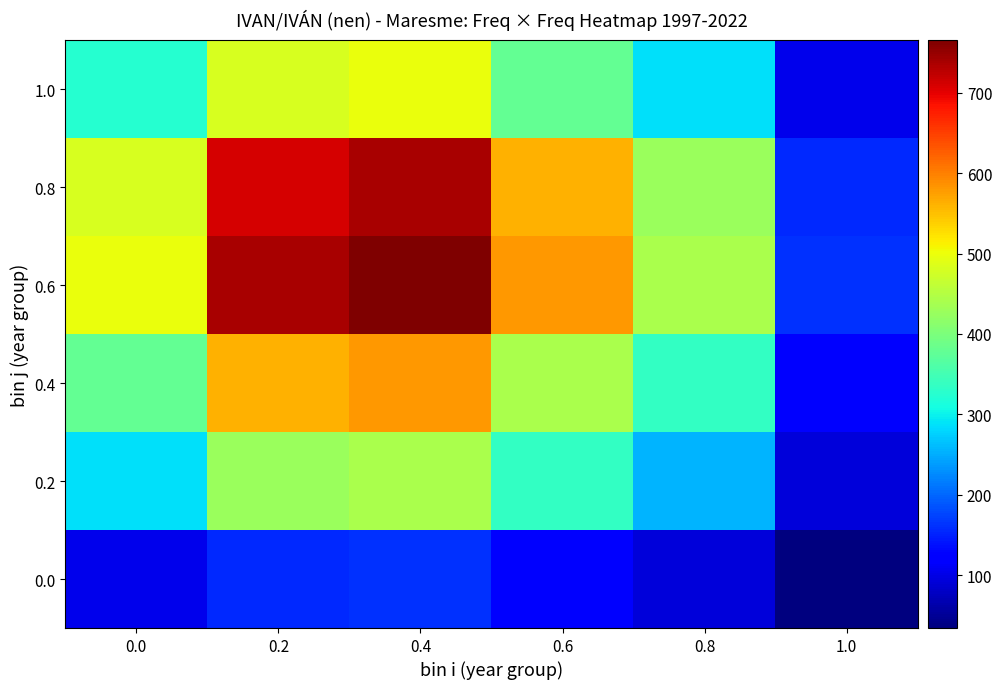

What is the maximum value shown in the chart?

765.4